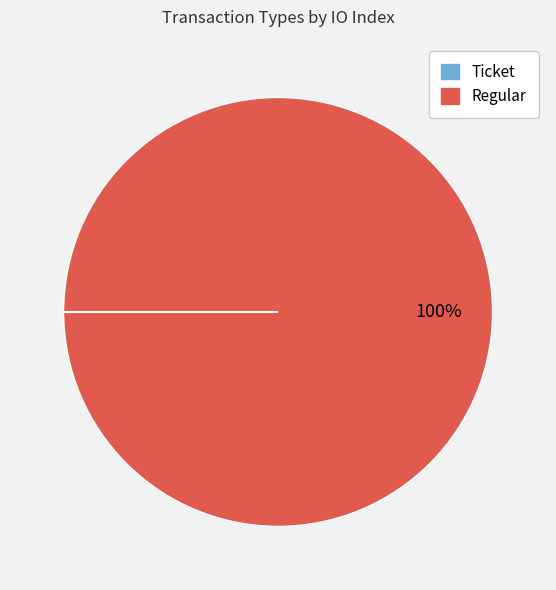

Is there a majority slice in this chart?

Yes